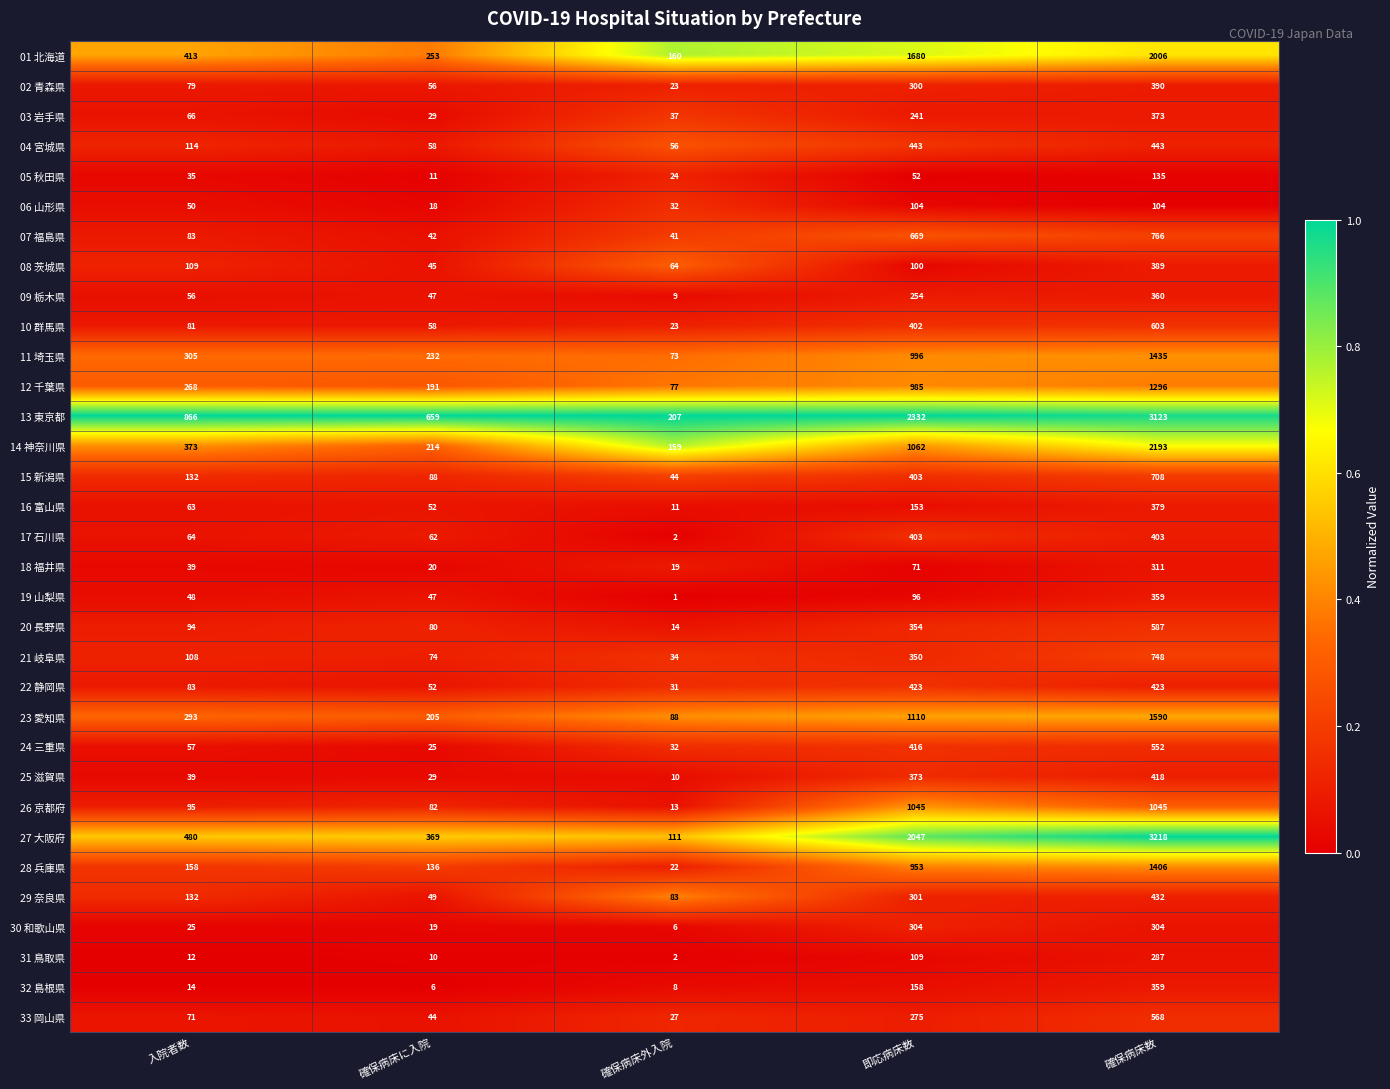

Is the value of 08 茨城県 at 即応病床数 greater than the value of 29 奈良県 at 確保病床外入院?

Yes